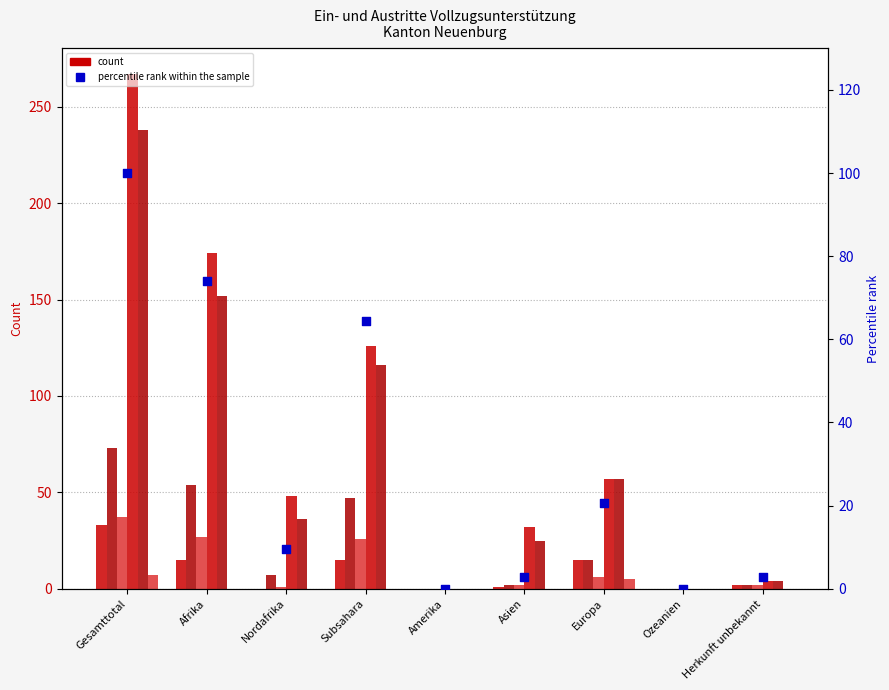

At how many categories does at least one series exceed 221?

1